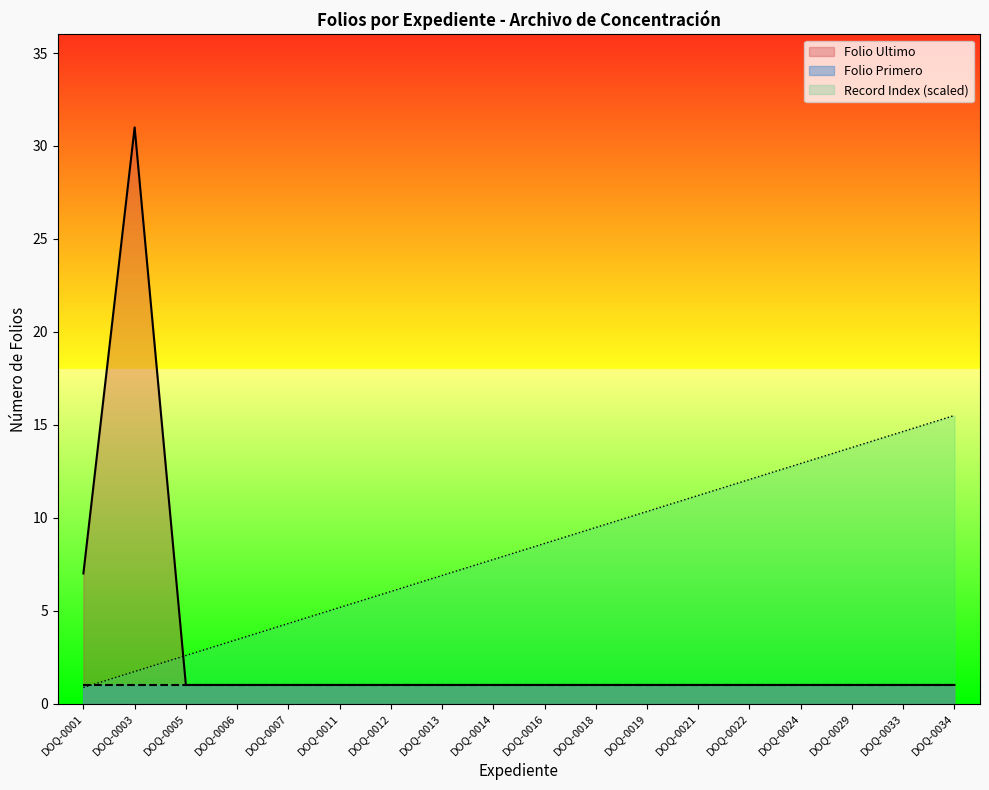

What is the maximum value shown in the chart?

31.0